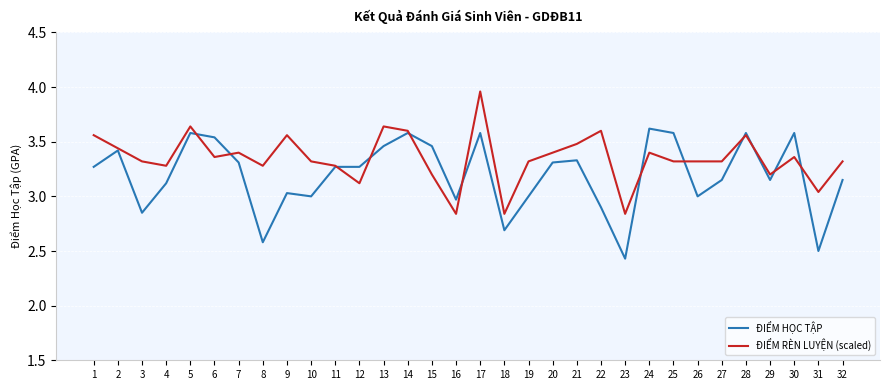

At how many categories does at least one series exceed 3?

29